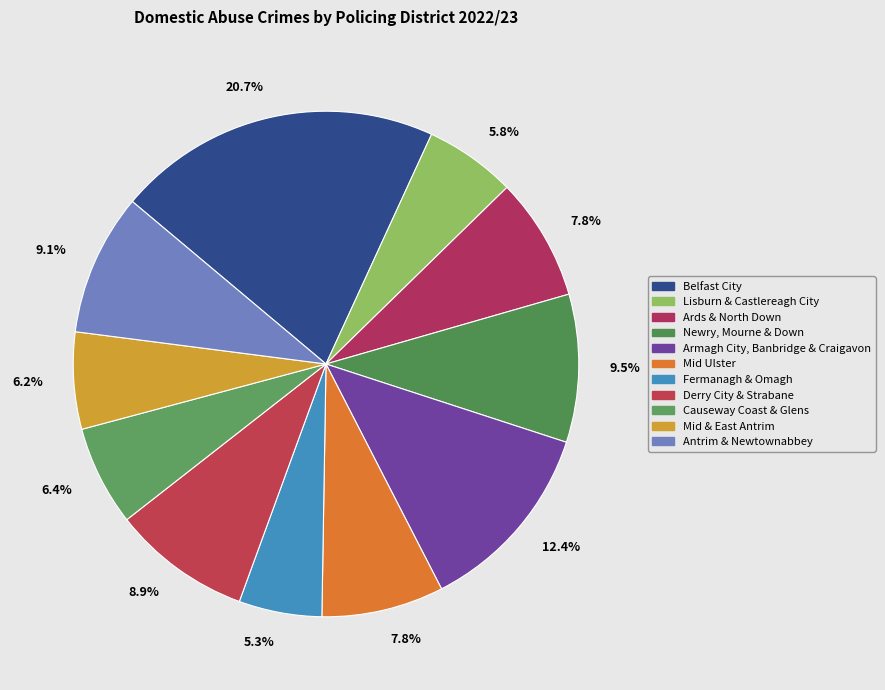

Which slice is the smallest?

Fermanagh & Omagh